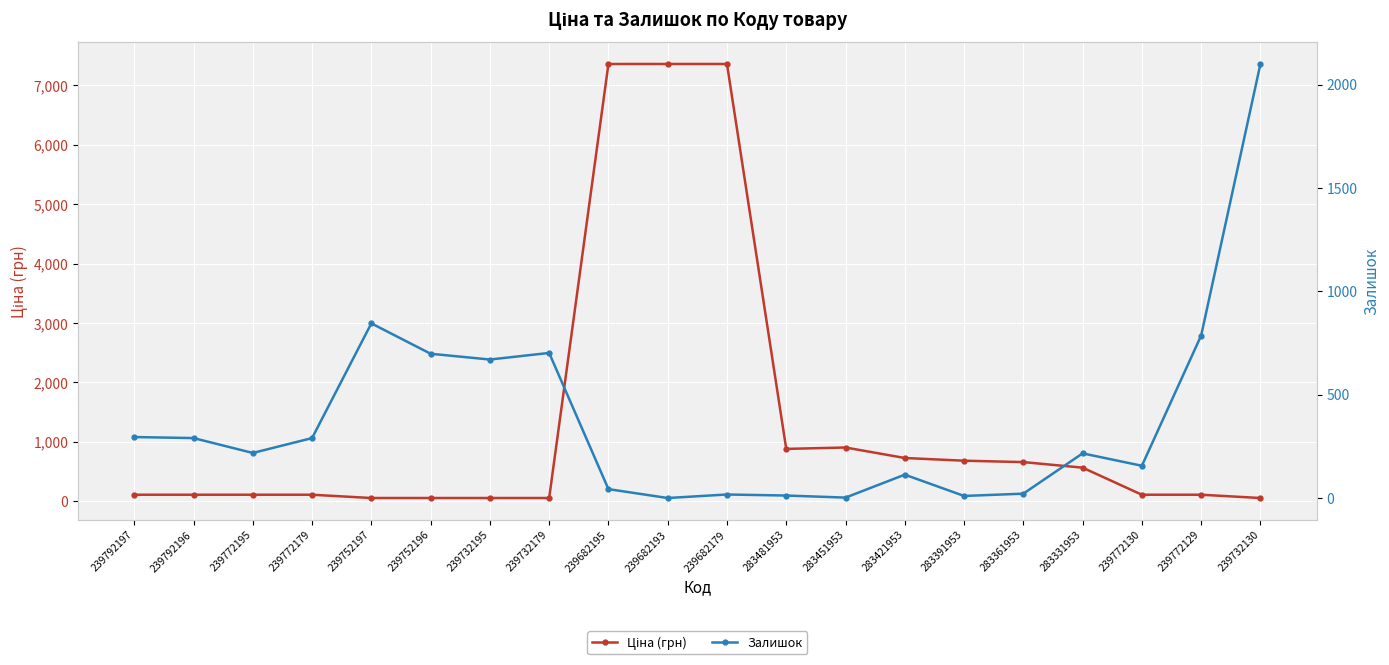

What is the sum of the Ціна (грн) values at 239732179 and 239792196?

165.8